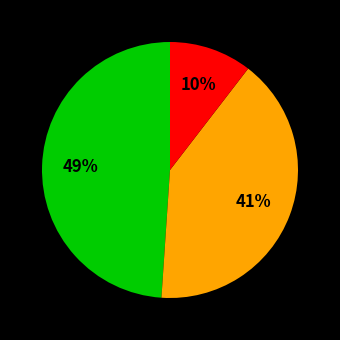

To the nearest percent, what is the average slice percentage?

33%